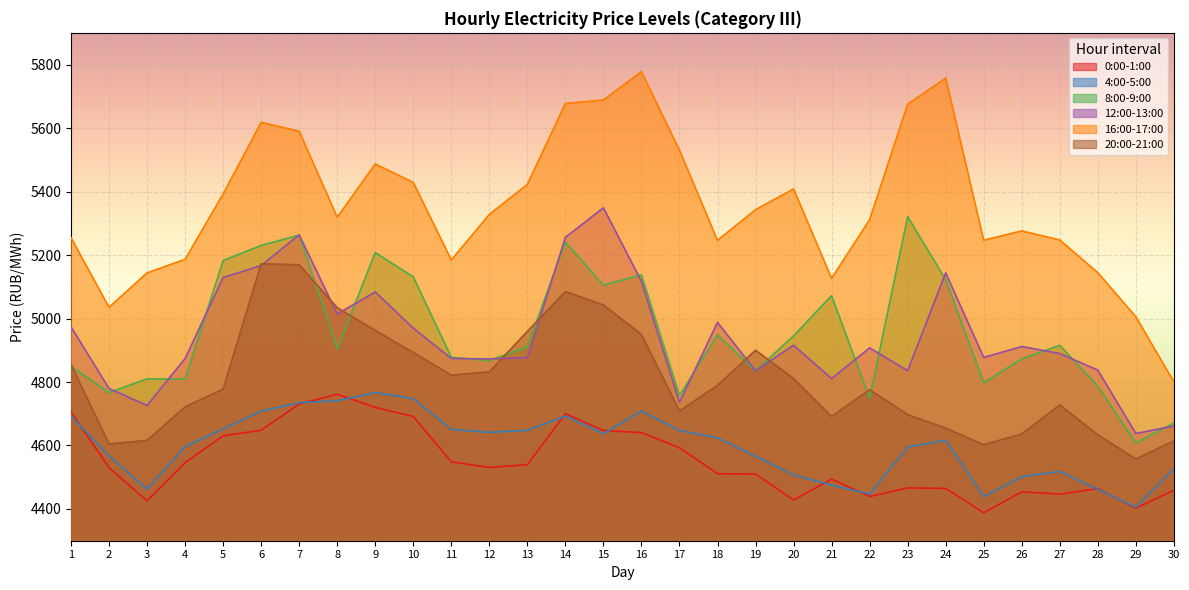

What is the spread (max minus min) of values at 23?

1208.6